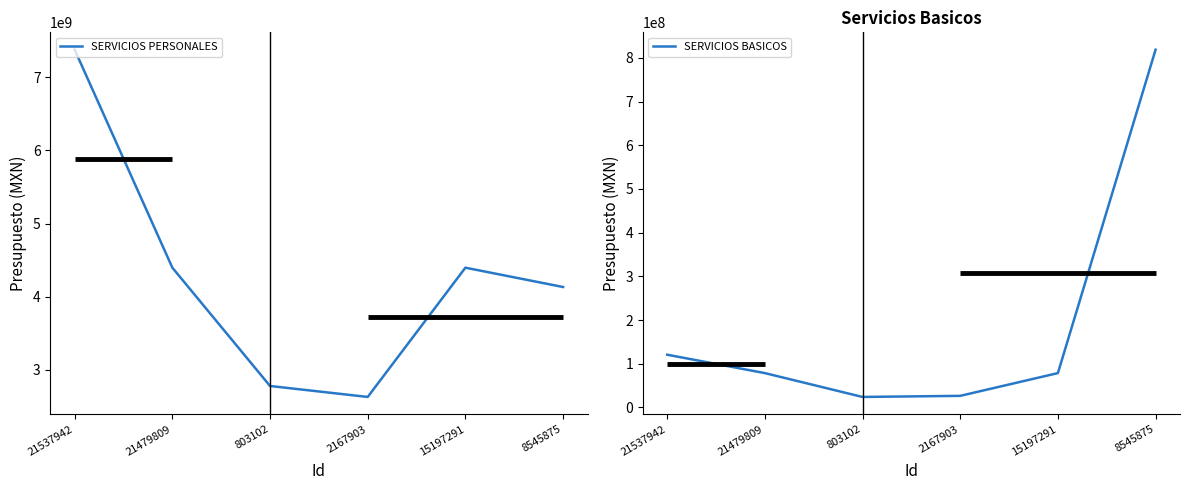

Where does the SERVICIOS PERSONALES series first go above 4395926098?

21537942